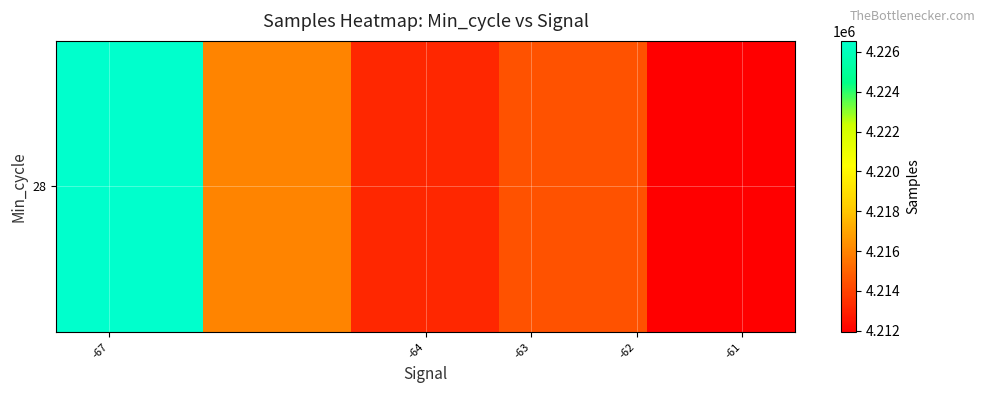

Reading left to right, transcribe all the data shown in this chart.

4226558.0	4216028.0	4213179.0	4214493.4	4211931.0